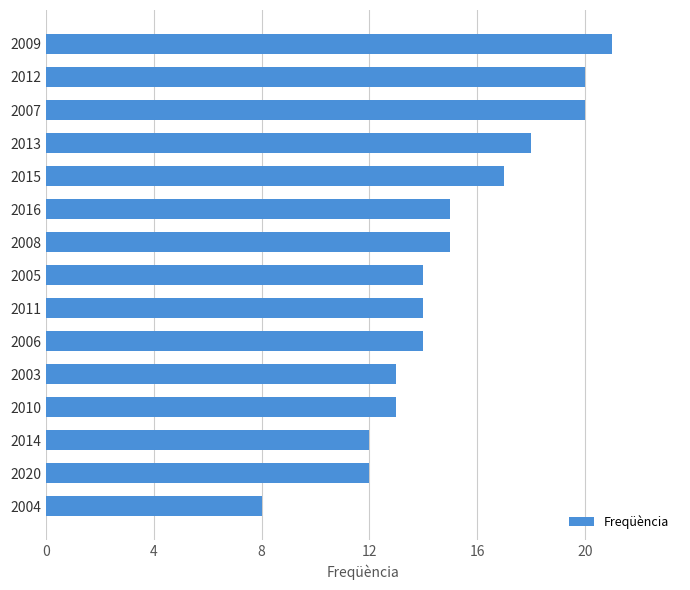

What is the ratio of the value at 2020 to the value at 2004?

1.5